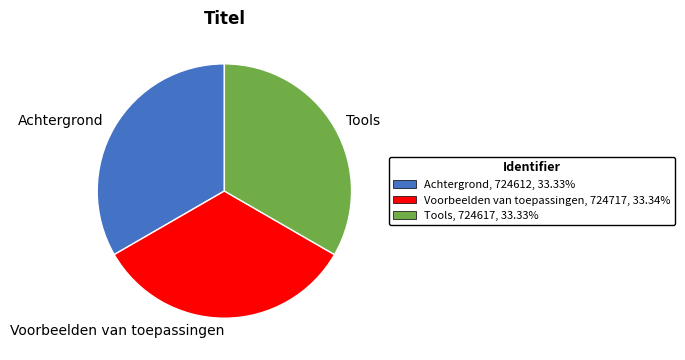

How many segments does this pie chart have?

3